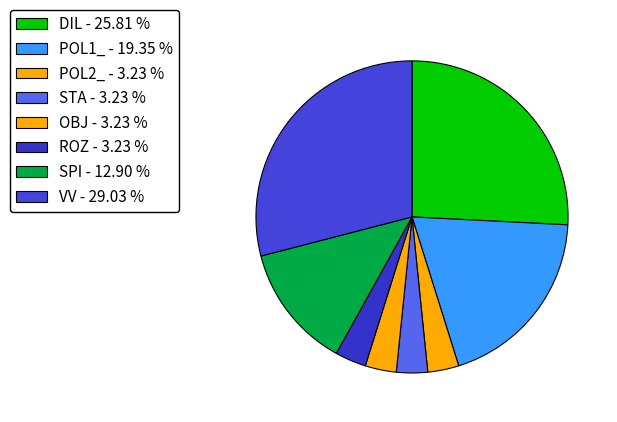

Which has a higher value, DIL or SPI?

DIL